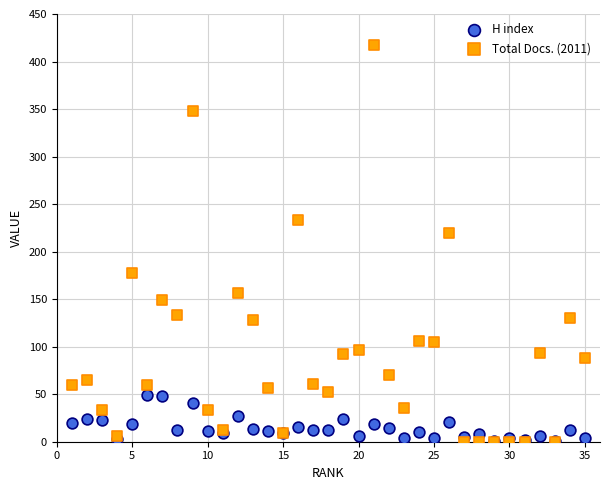

In the Total Docs. (2011) series, what Y value is closest to 208?

220